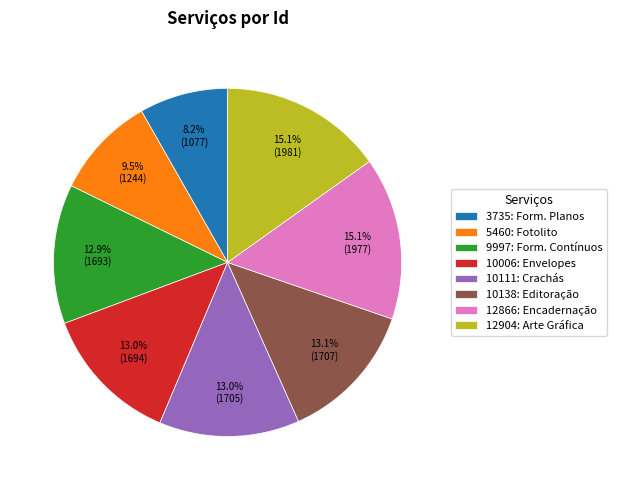

Does 10111: Crachás represent more than half of the total?

No